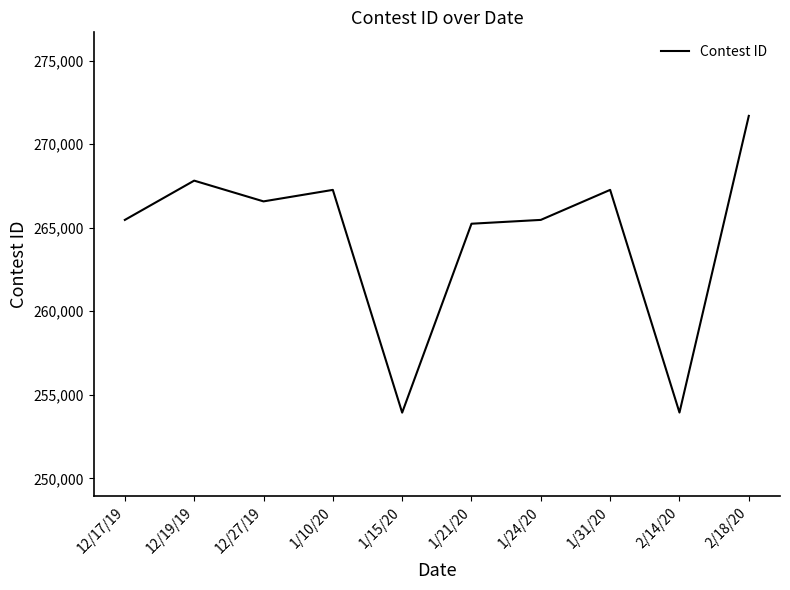

What is the average value?

264464